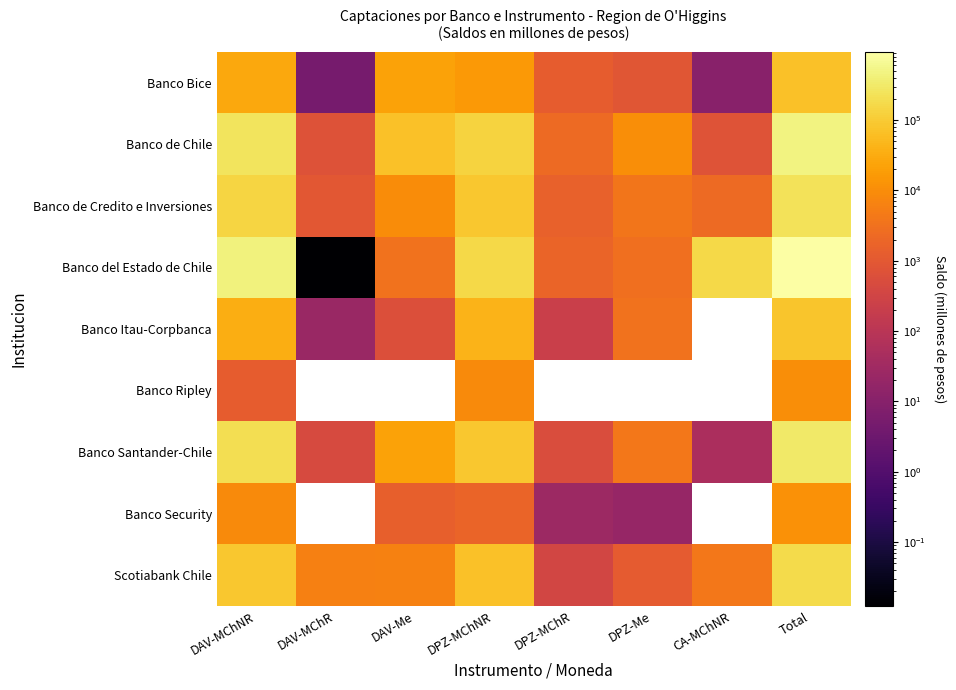

How many values in Banco Ripley are above zero?

3